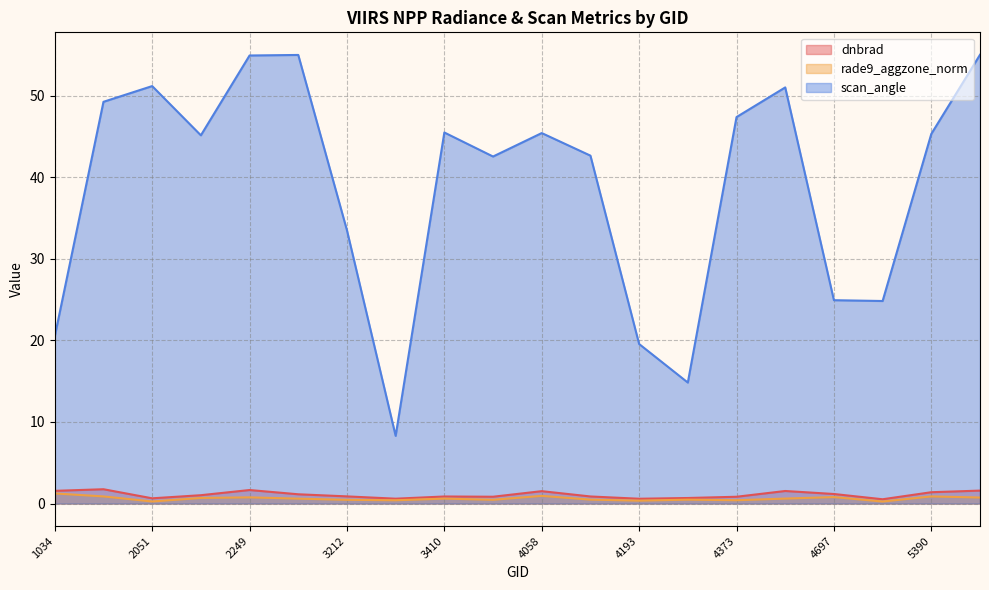

Between 1988 and 4058, which series saw the biggest shift?

scan_angle